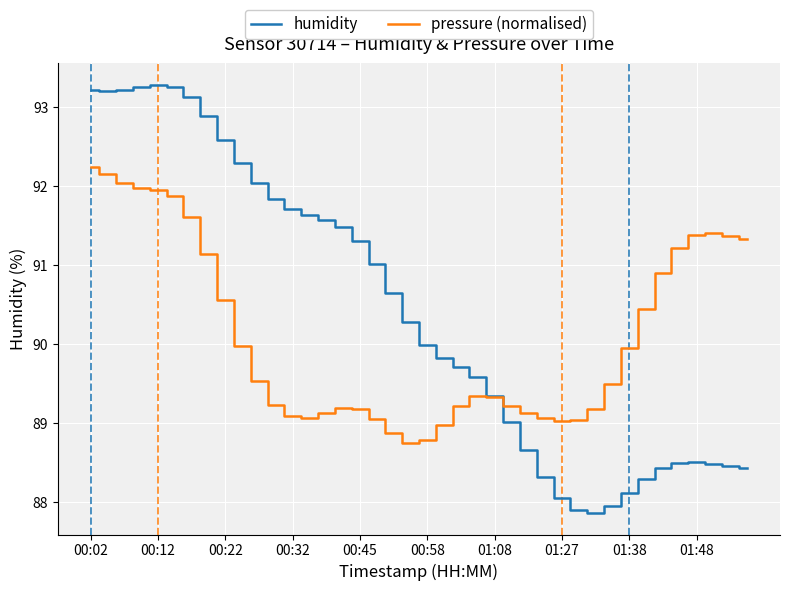

Which series has the widest spread of values?

humidity